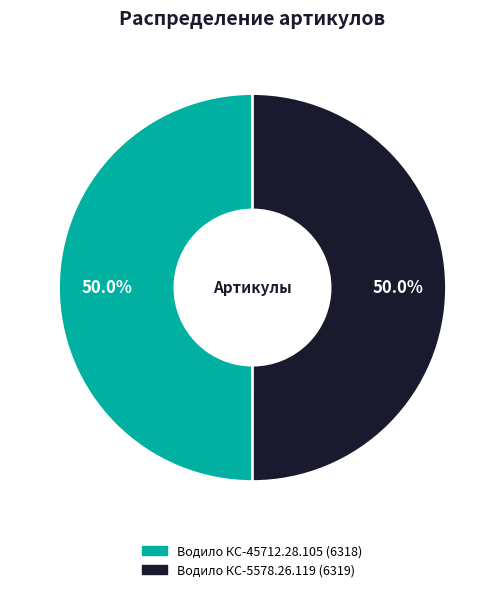

Is it true that Водило КС-5578.26.119 is 61% of the pie?

False